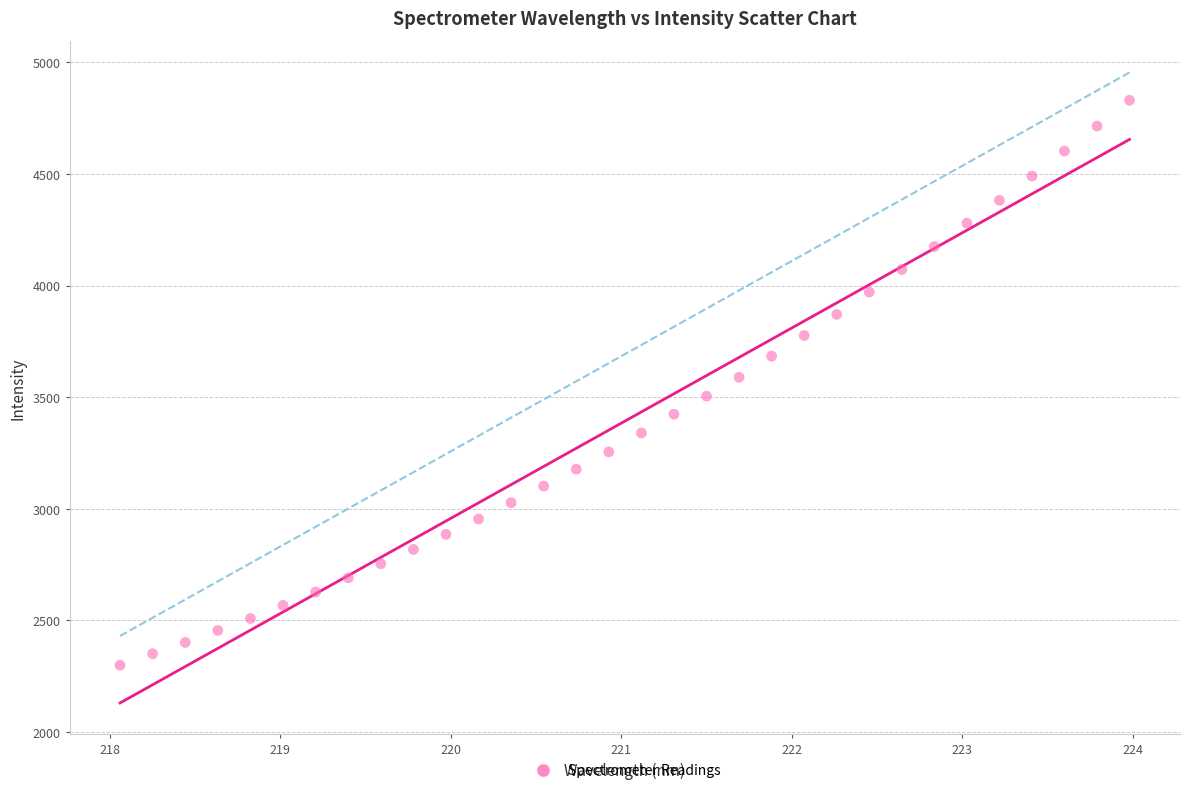

What is the range of X values (max minus min)?

5.9